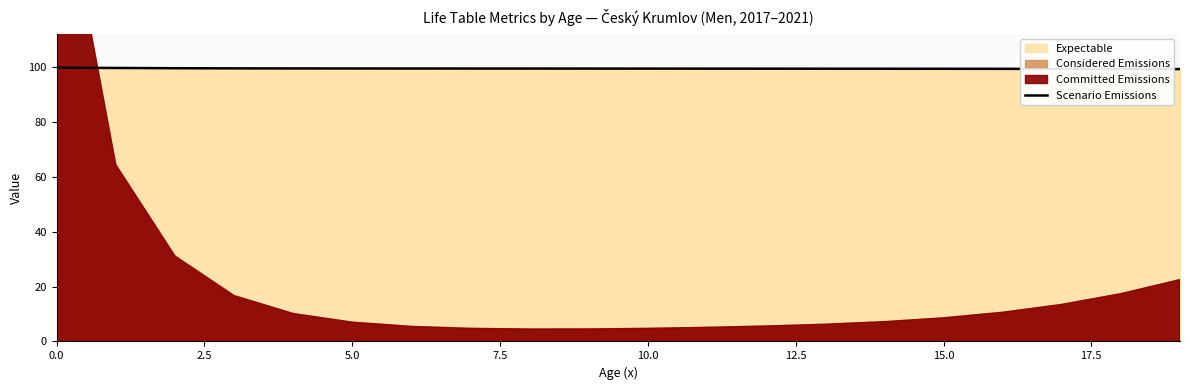

Where is the data nearest to the value 99?

19